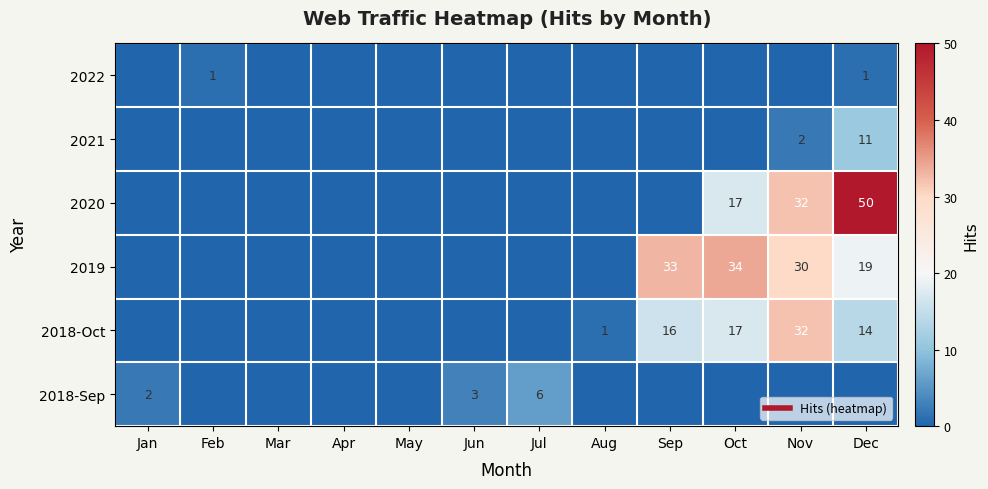

At which label does 2018-Oct reach its minimum?

Jan